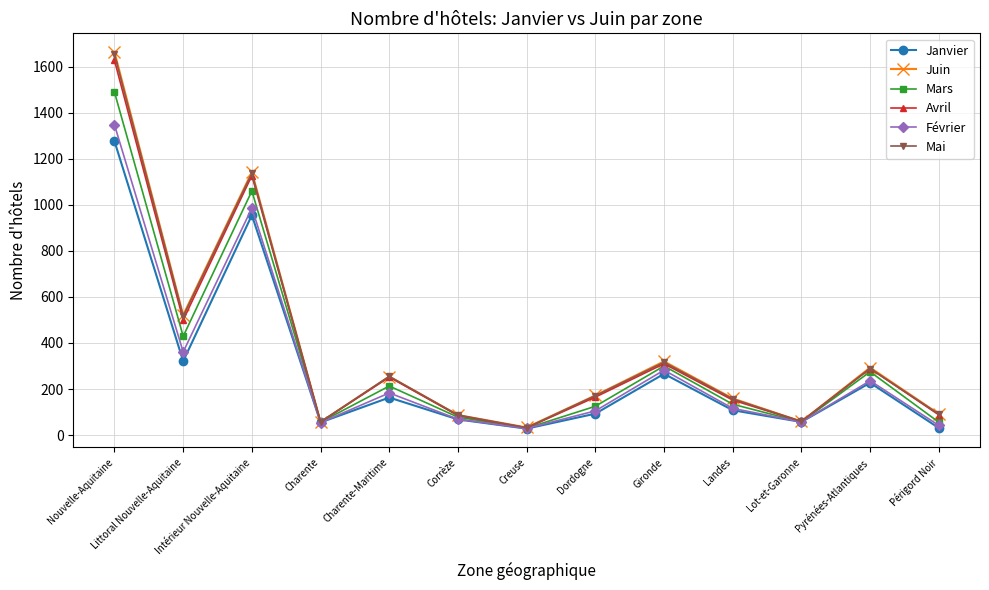

The Mars series shows 56 at Charente. True or false?

True